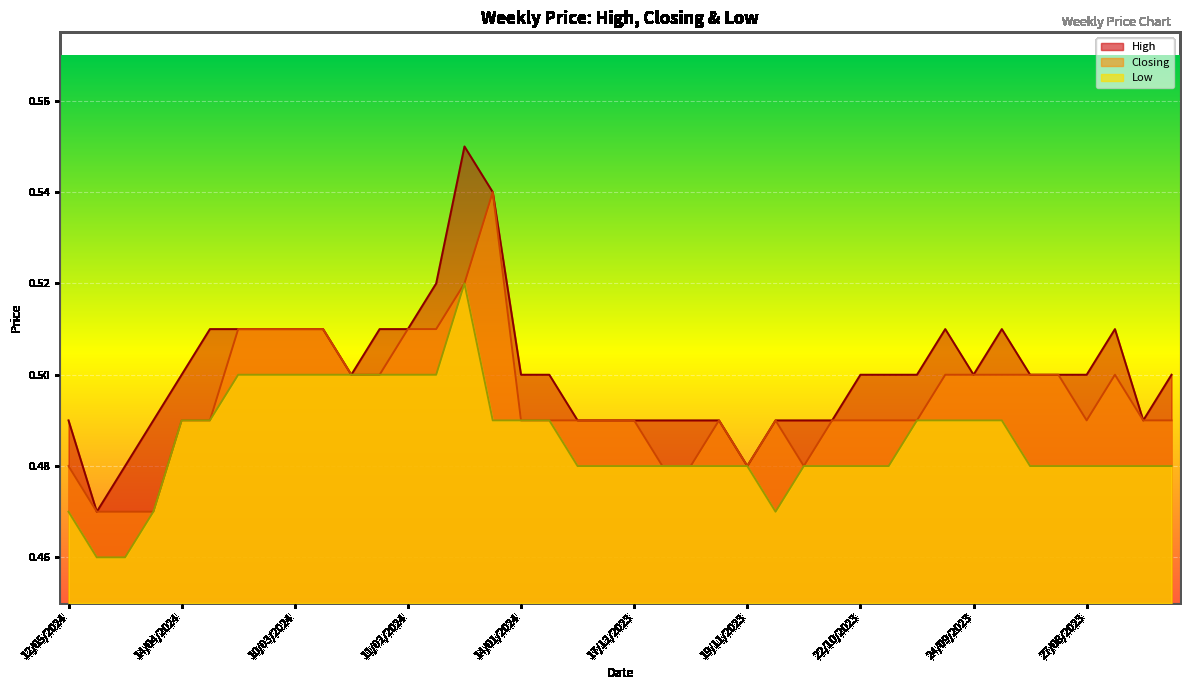

At how many categories does at least one series exceed 0?

40